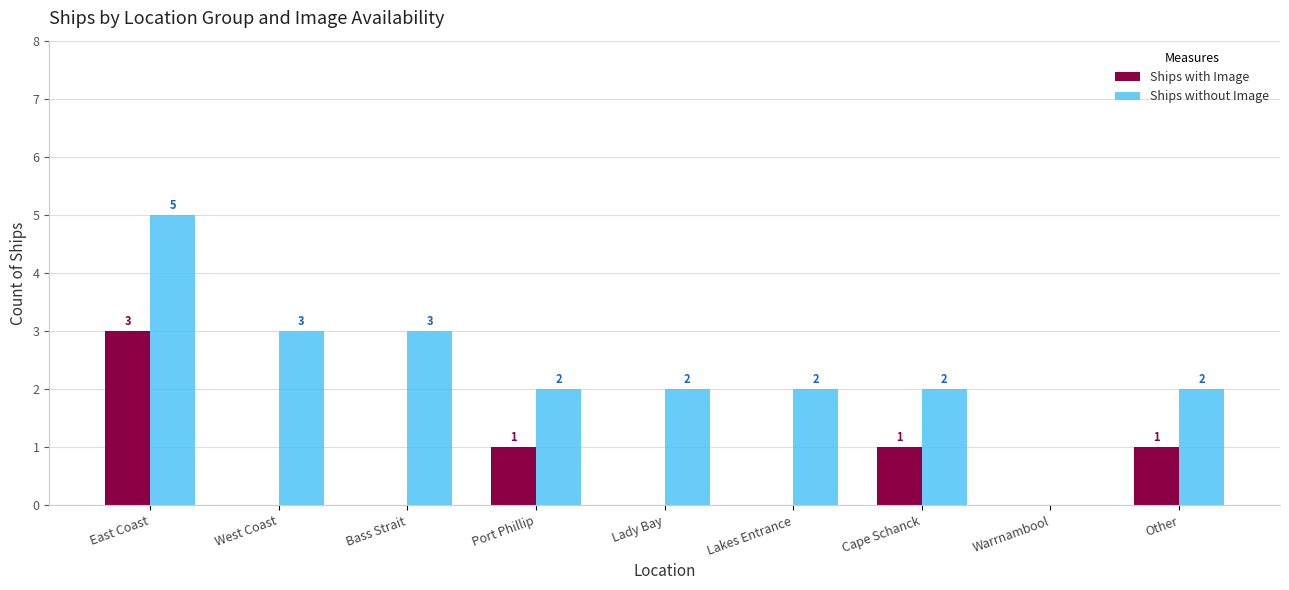

Is the value of Ships without Image at Warrnambool greater than the value of Ships with Image at Cape Schanck?

No